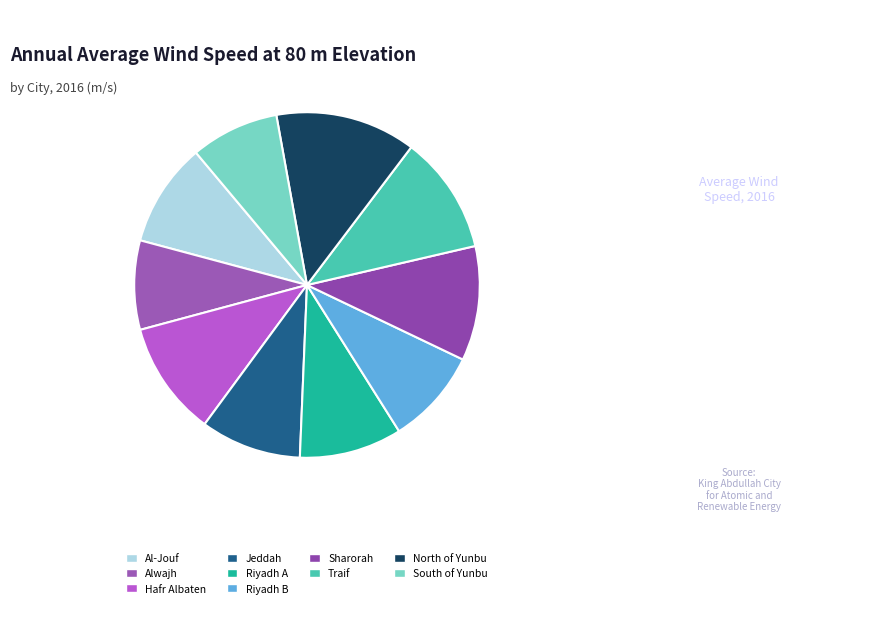

To the nearest percent, what is the combined percentage of Alwajh and Riyadh B?

17%